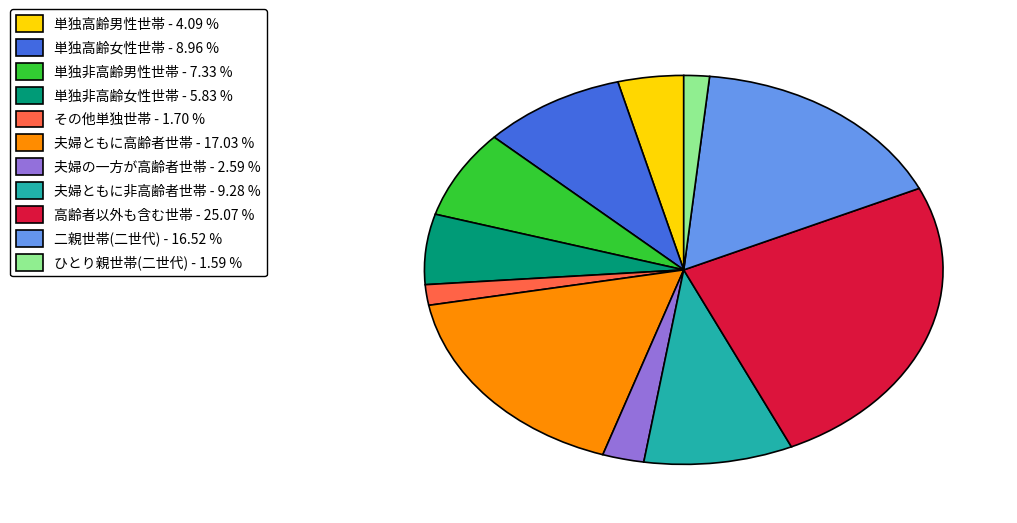

Which has a higher value, 単独高齢男性世帯 - 4.09 % or 高齢者以外も含む世帯 - 25.07 %?

高齢者以外も含む世帯 - 25.07 %